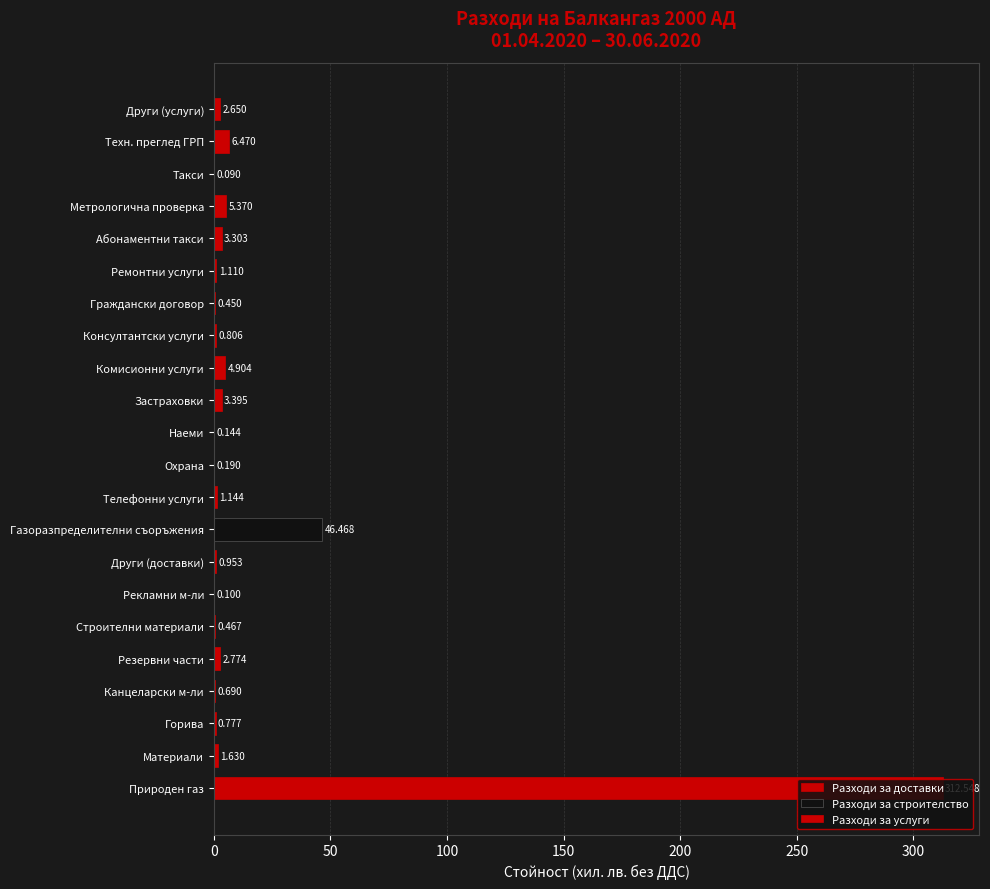

Reading left to right, transcribe all the data shown in this chart.

Природен газ=312.5	Материали=1.6	Горива=0.8	Канцеларски м-ли=0.7	Резервни части=2.8	Строителни материали=0.5	Рекламни м-ли=0.1	Други (доставки)=1.0	Газоразпределителни съоръжения=46.5	Телефонни услуги=1.1	Охрана=0.2	Наеми=0.1	Застраховки=3.4	Комисионни услуги=4.9	Консултантски услуги=0.8	Граждански договор=0.5	Ремонтни услуги=1.1	Абонаментни такси=3.3	Метрологична проверка=5.4	Такси=0.1	Техн. преглед ГРП=6.5	Други (услуги)=2.6